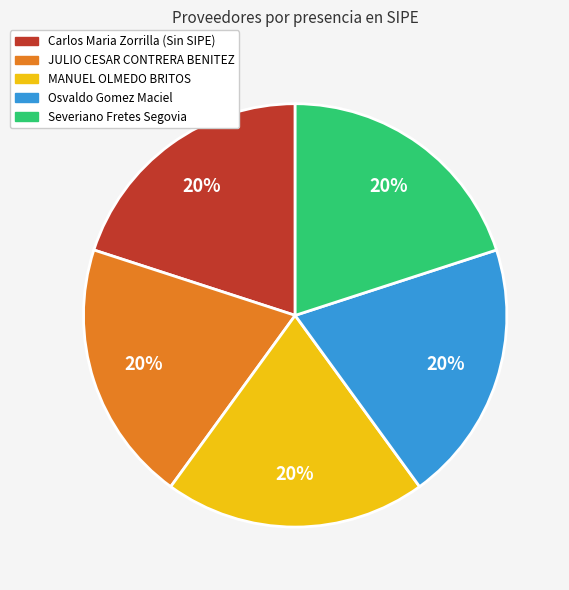

To the nearest percent, what percentage of the pie is Osvaldo Gomez Maciel?

20%